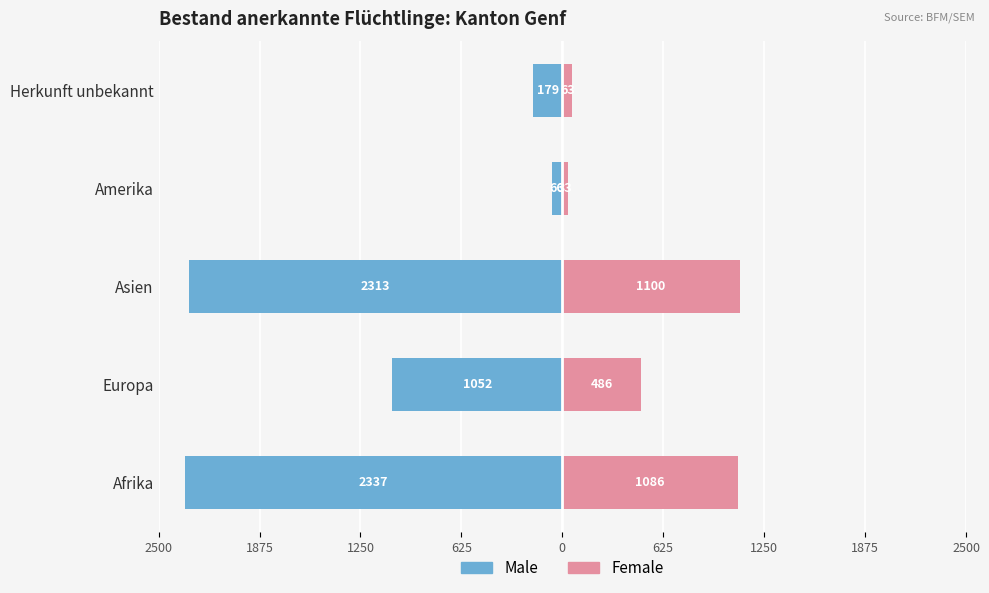

Which series has the widest spread of values?

Male